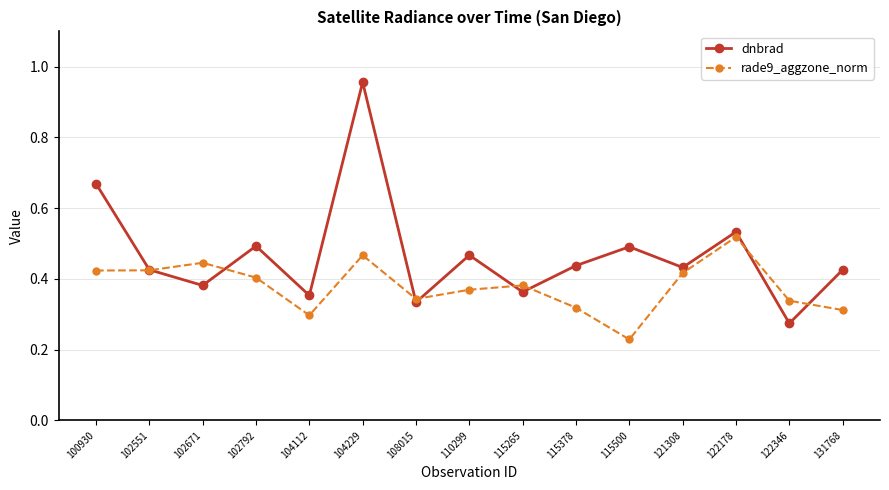

At which label is dnbrad closest to 0?

122346